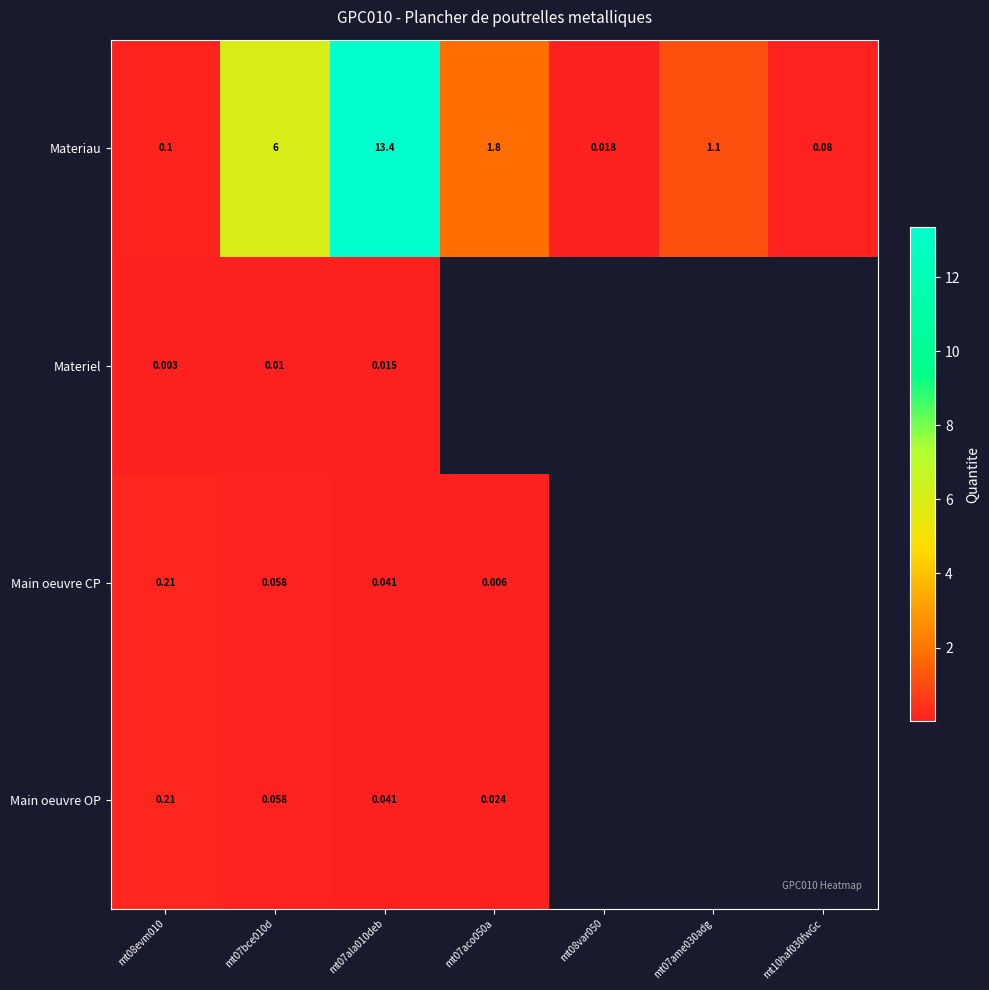

Is the value of Main oeuvre CP at mt07bce010d greater than the value of Materiel at mt07ala010deb?

Yes